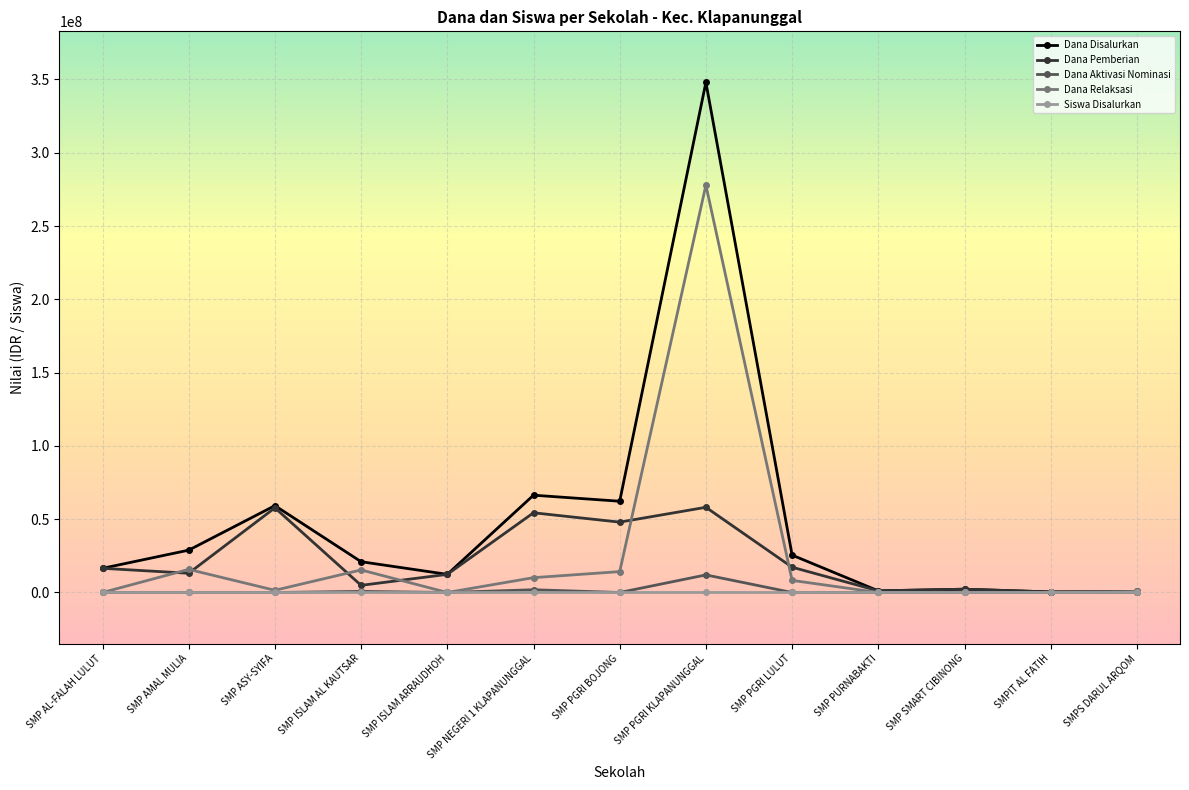

Which series has the largest range (max minus min)?

Dana Disalurkan